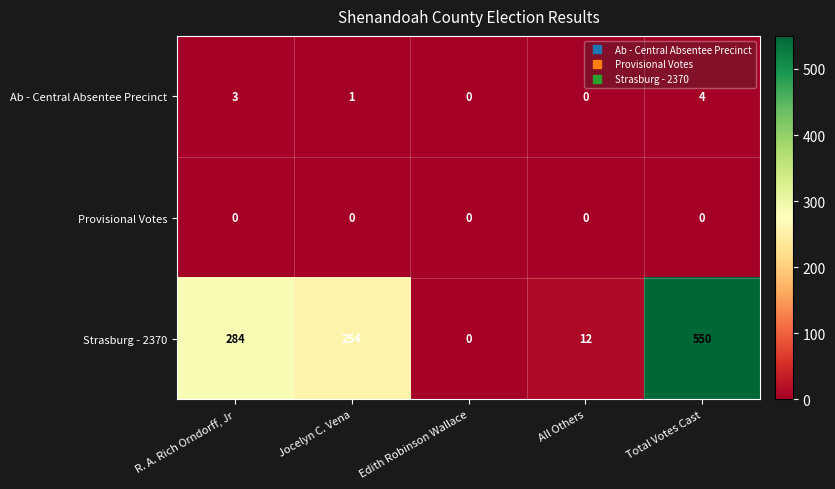

Which series has the widest spread of values?

Strasburg - 2370